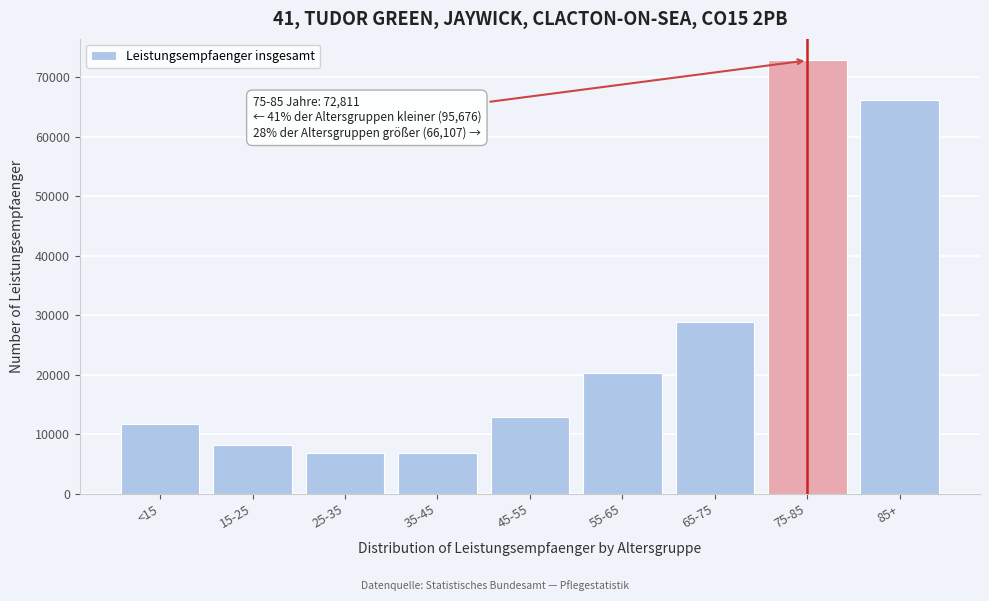

At which label is the value closest to 39838?

65-75